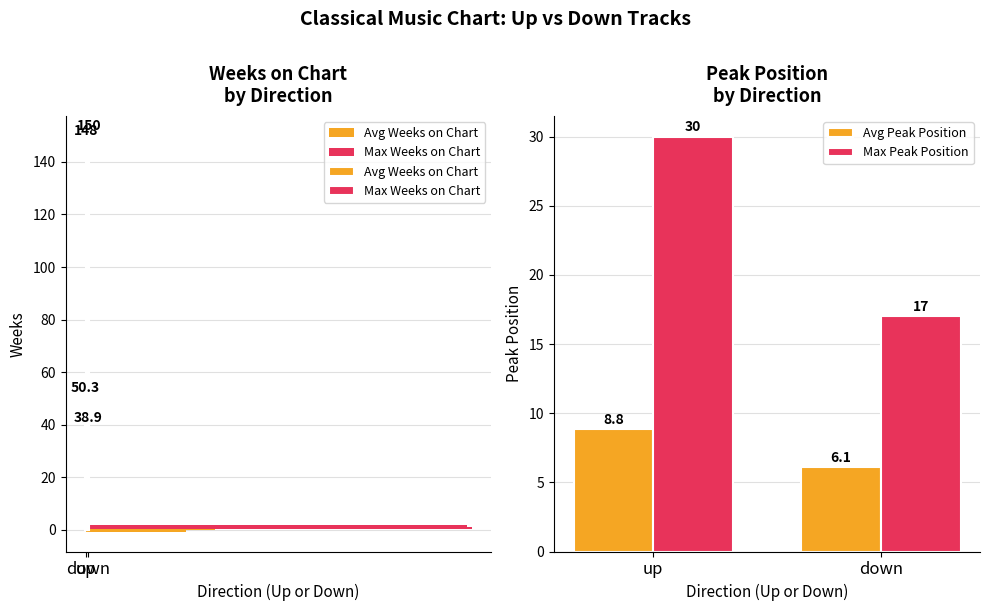

Which label corresponds to the smallest value in the chart?

down